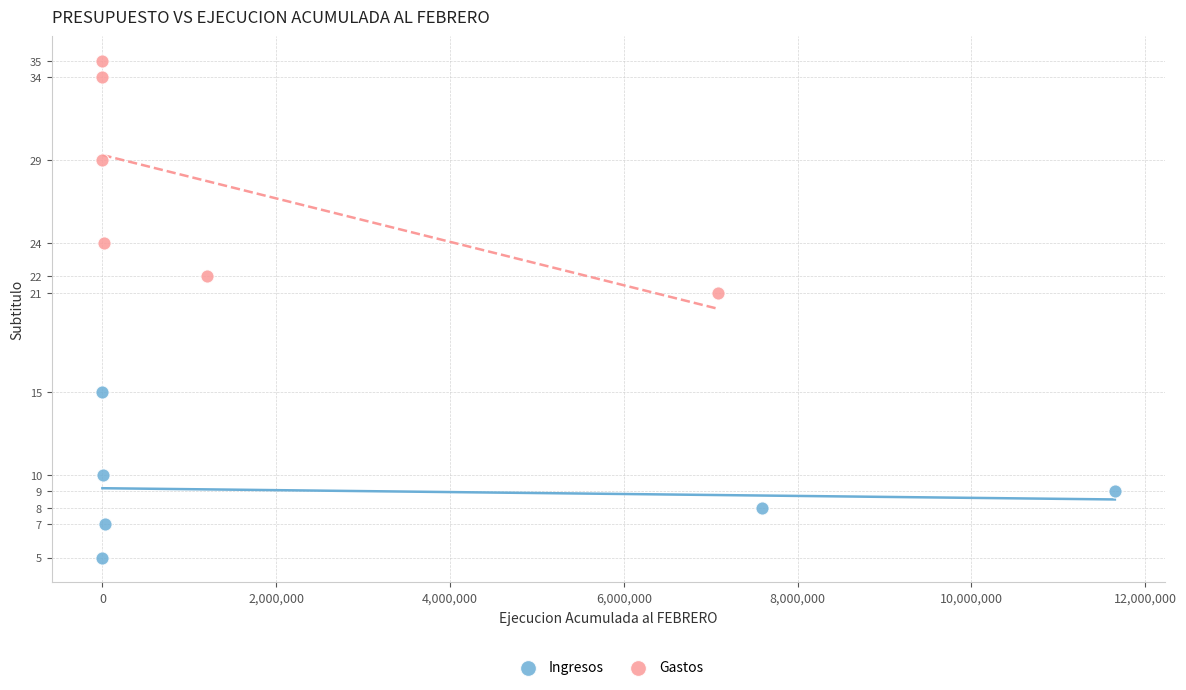

What are all the series names shown in the legend?

Ingresos, Gastos